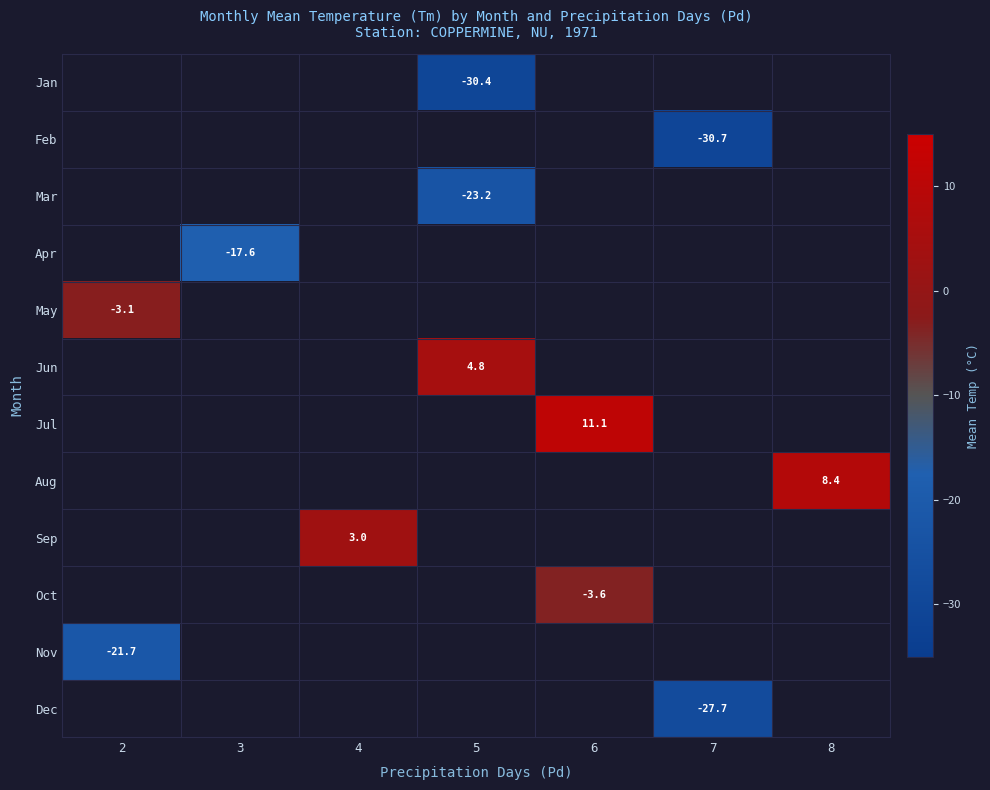

The May series shows -1.3 at 2. True or false?

False